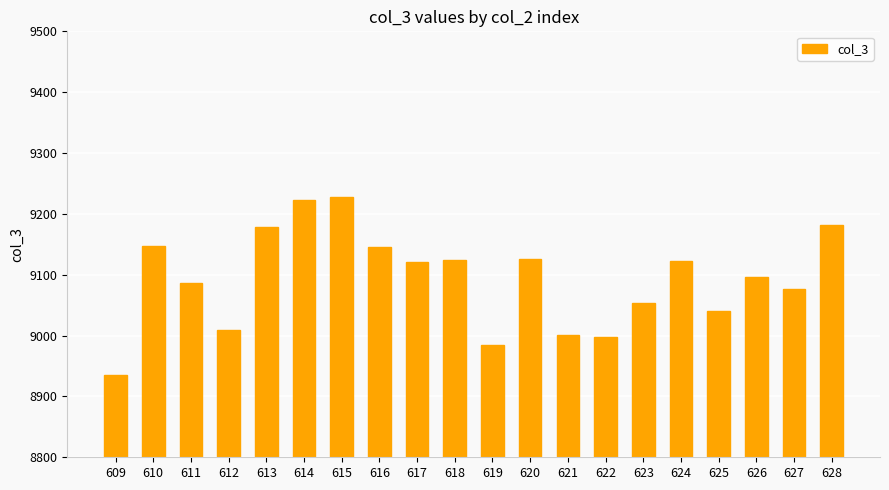

The value at 614 is 6398. True or false?

False